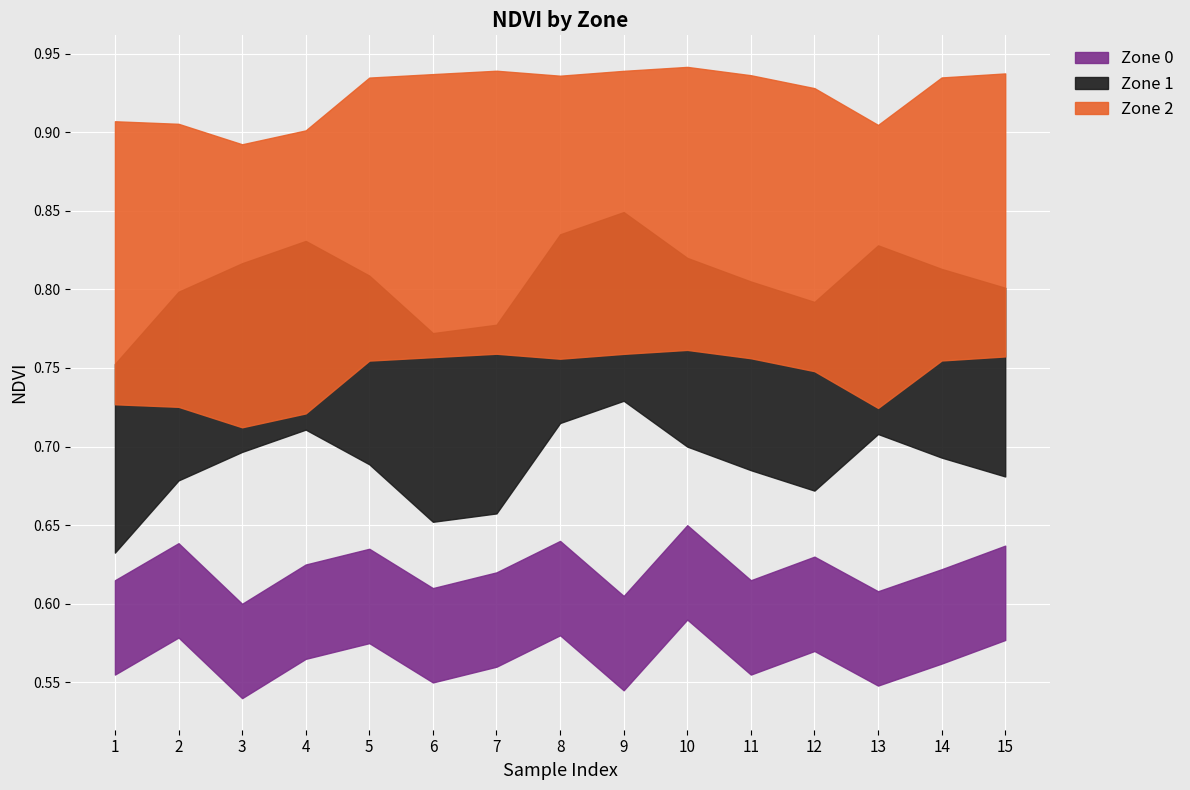

At which category does Zone 2 reach its first local peak?

7